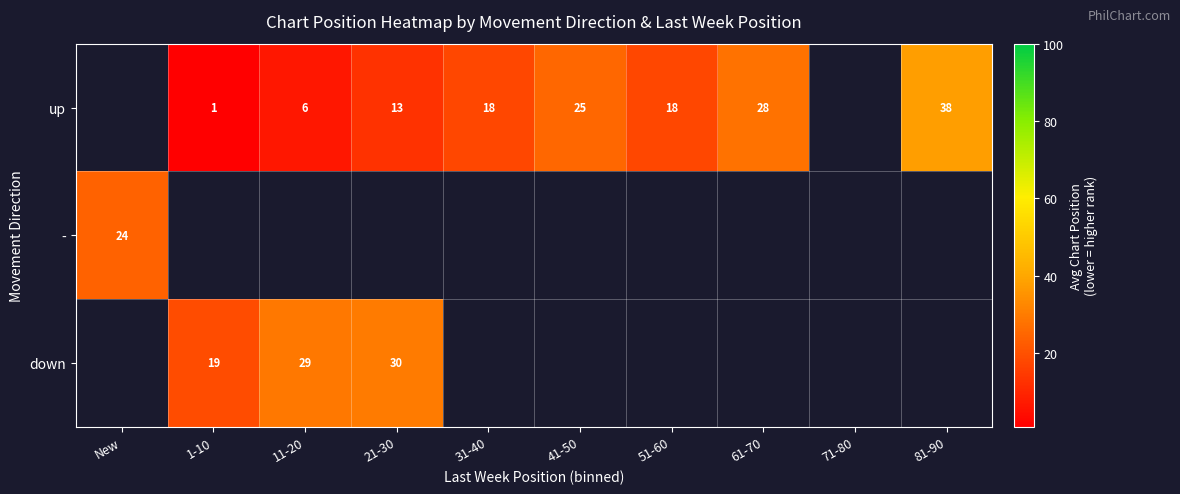

Is the value of - at New greater than the value of up at 51-60?

Yes